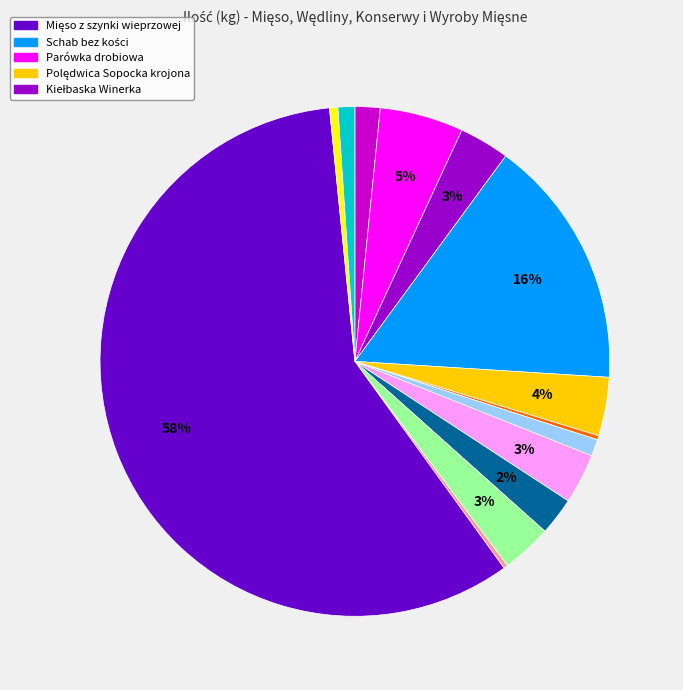

Is there a majority slice in this chart?

Yes